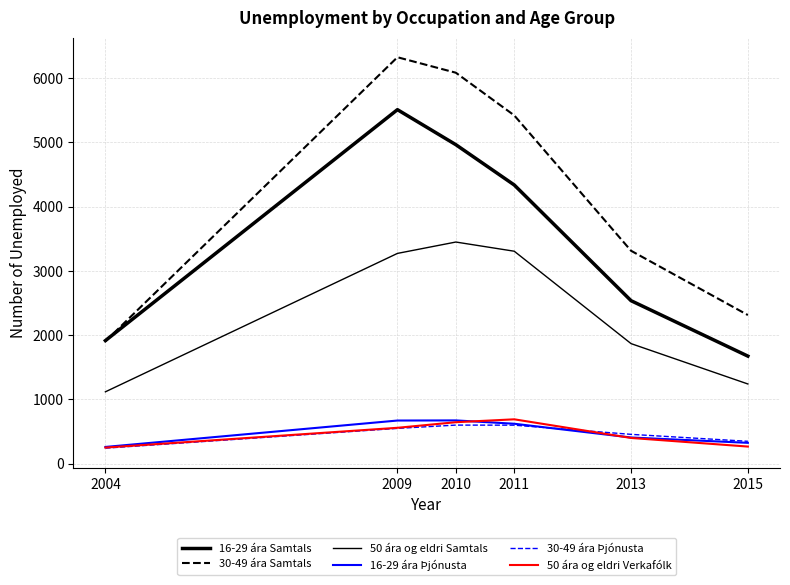

Which series has the largest range (max minus min)?

30-49 ára Samtals